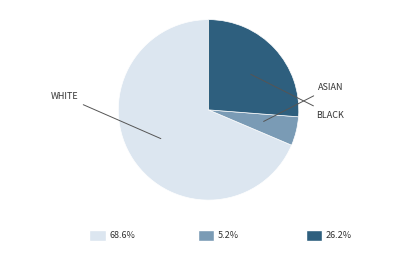

Is there any slice that represents more than half of the pie?

Yes